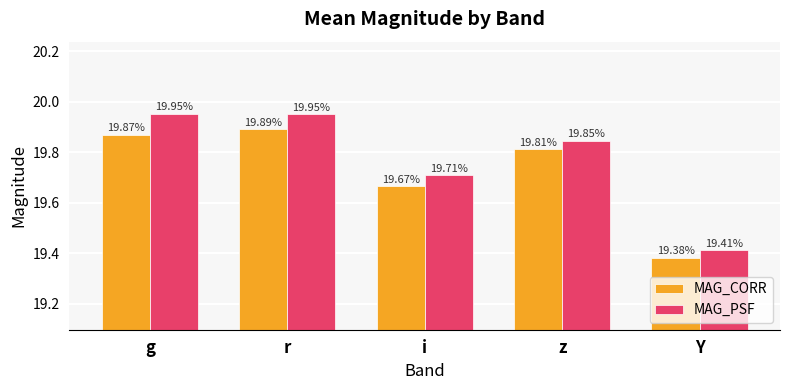

What is the sum of the MAG_PSF values at Y and i?

39.1